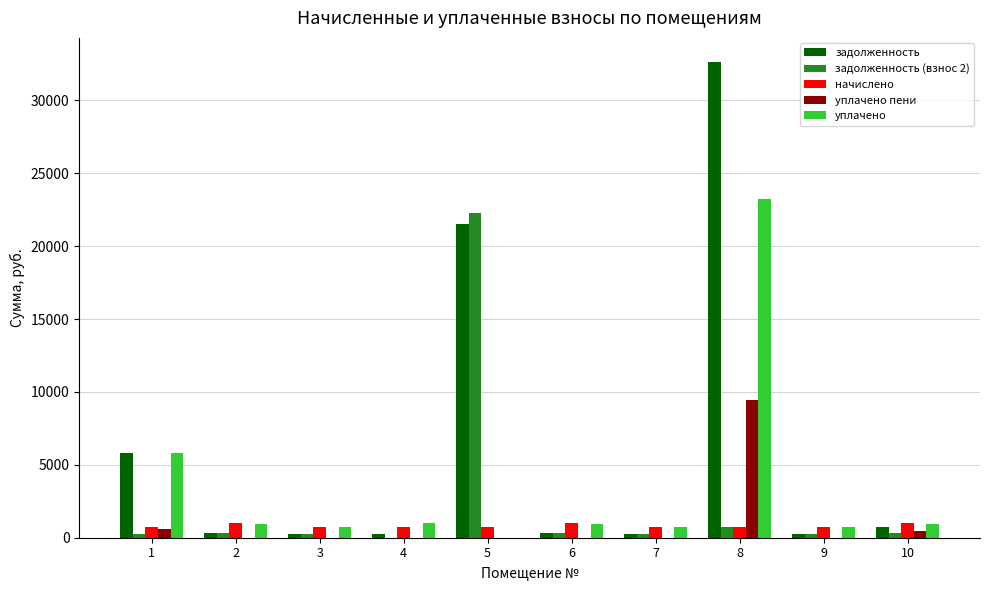

Between 1 and 2, which series saw the biggest shift?

задолженность